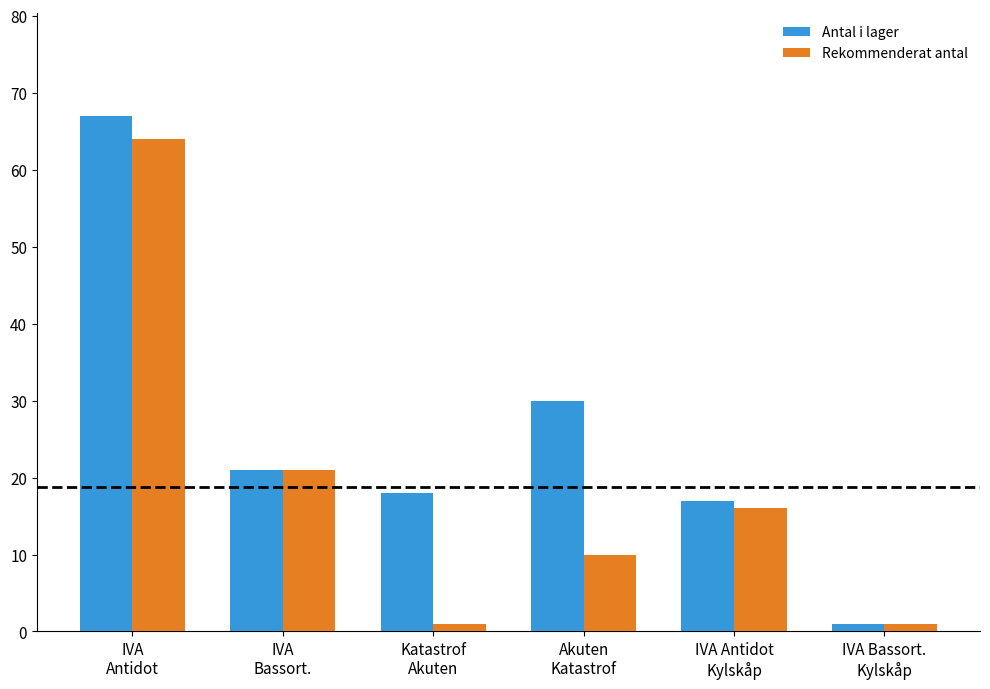

Where does the Antal i lager series first go above 21?

IVA
Antidot